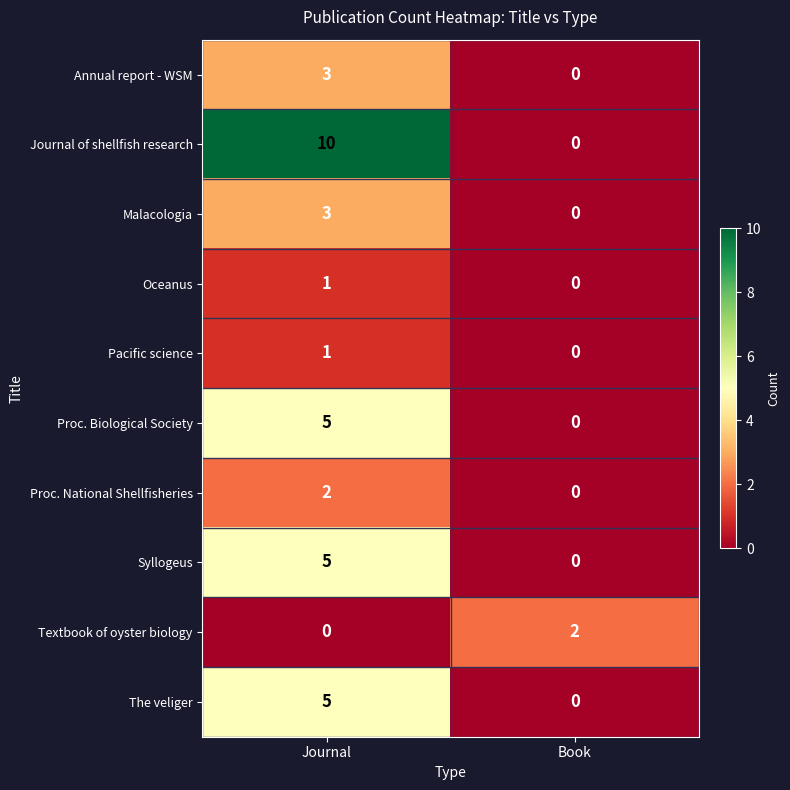

Which series changed the most between Journal and Book?

Journal of shellfish research